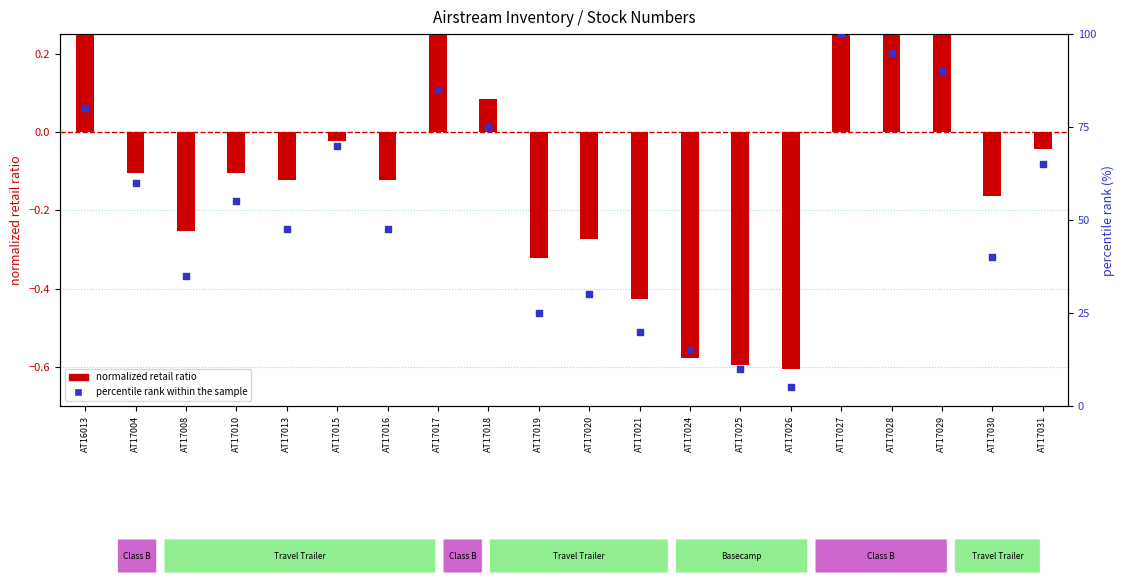

Which series has the largest total across all categories?

percentile rank within the sample